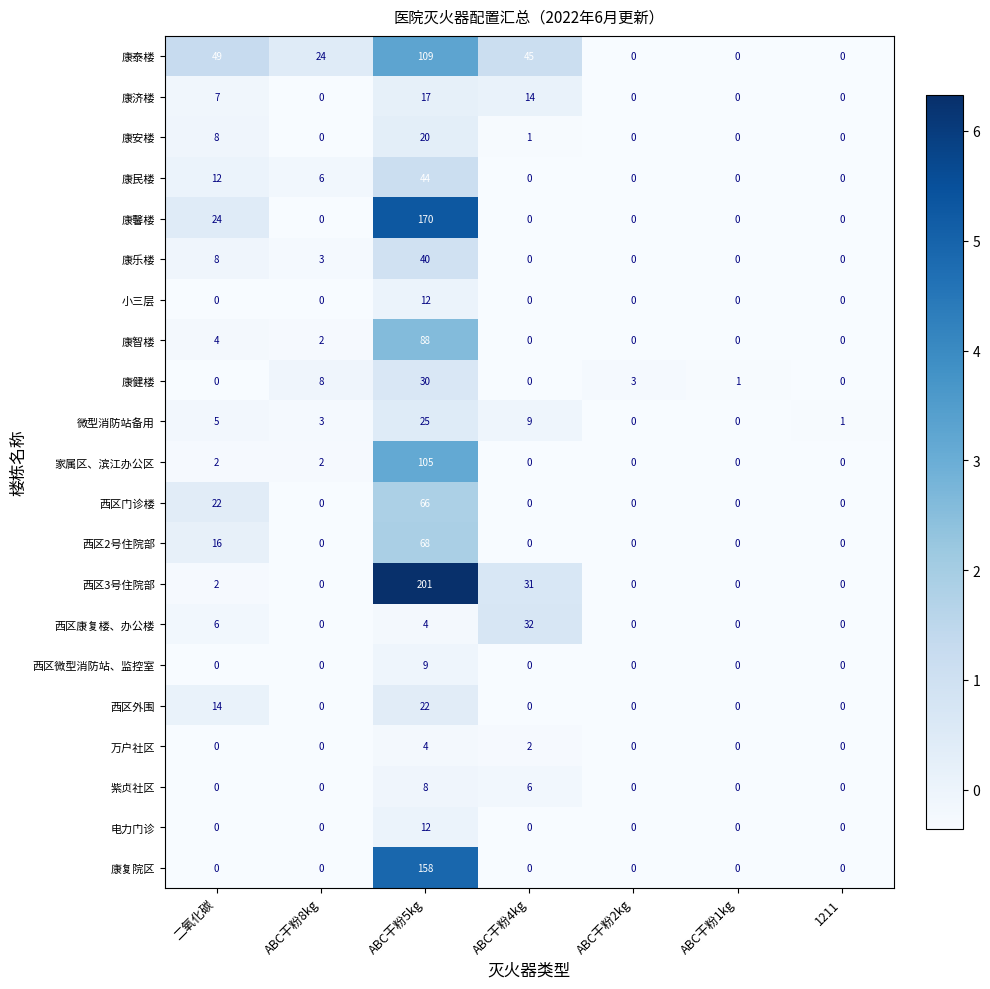

What is the difference between the highest and lowest values at ABC干粉8kg?

24